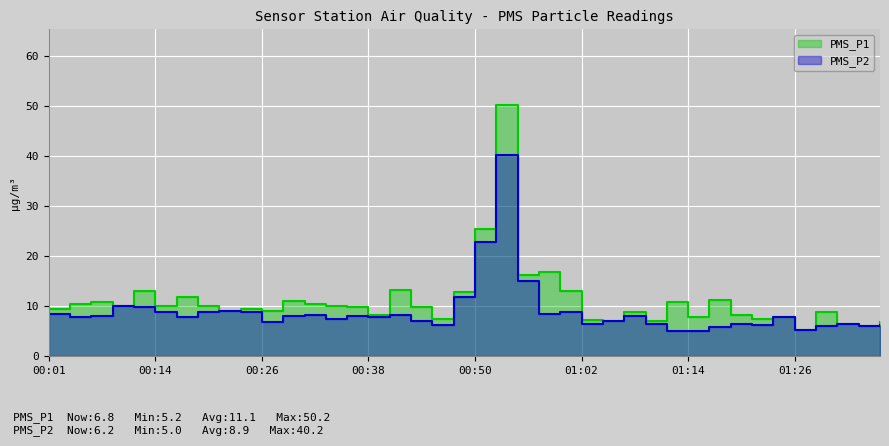

What is the sum of the PMS_P1 values at 00:57 and 00:31?

27.2